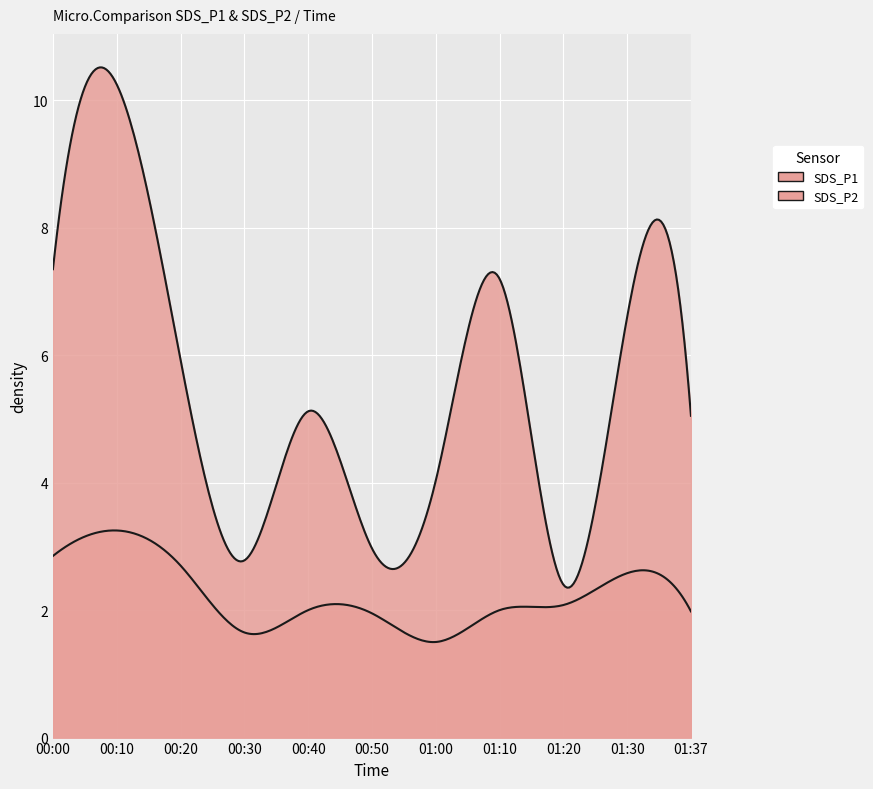

How many lines are shown in the chart?

2